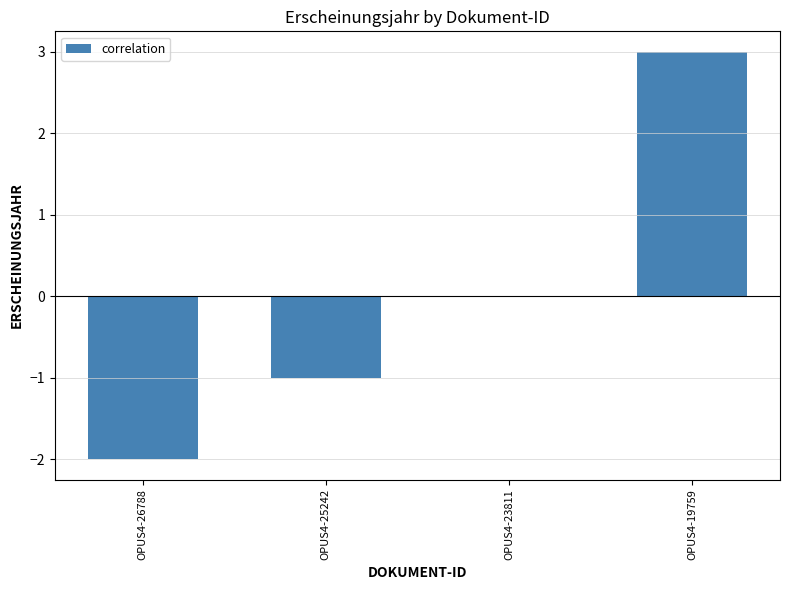

The value at OPUS4-19759 is 3. True or false?

True